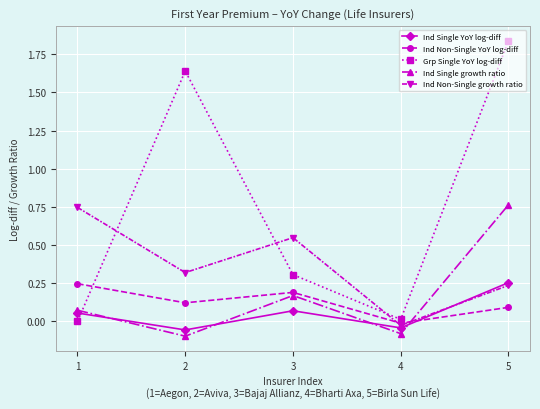

At which label does Ind Non-Single growth ratio first exceed 0?

1